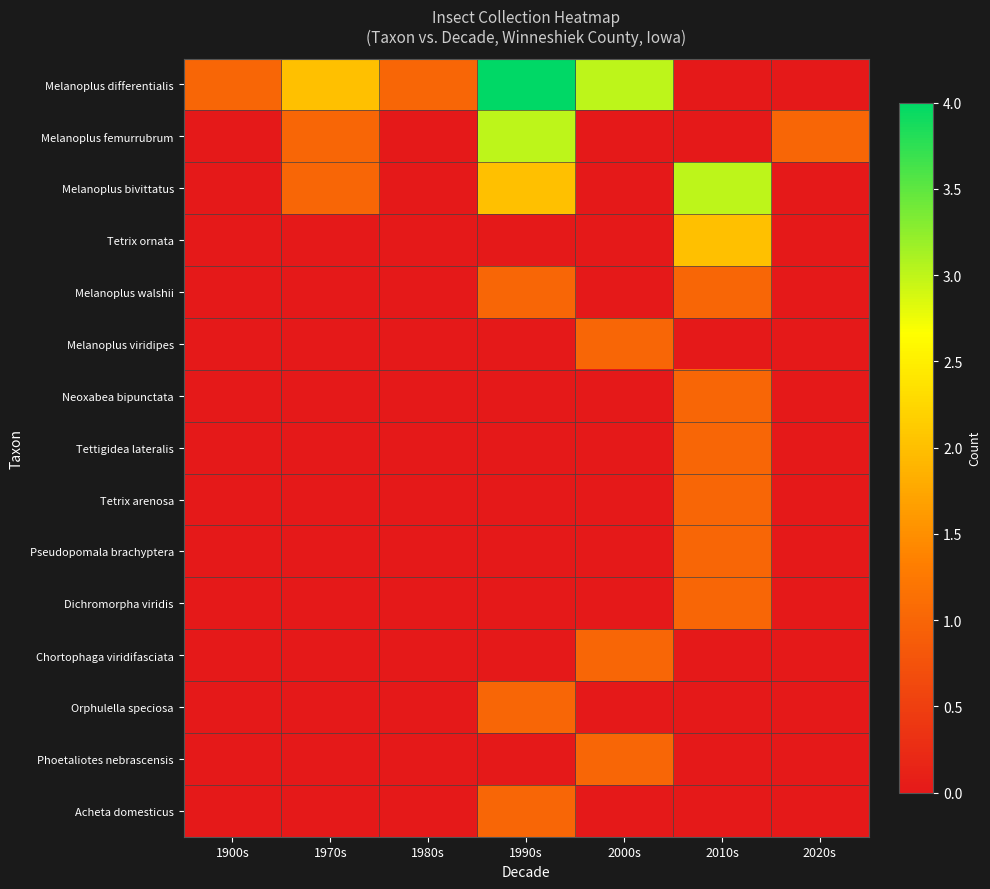

Between 1970s and 2020s, which is larger?

1970s